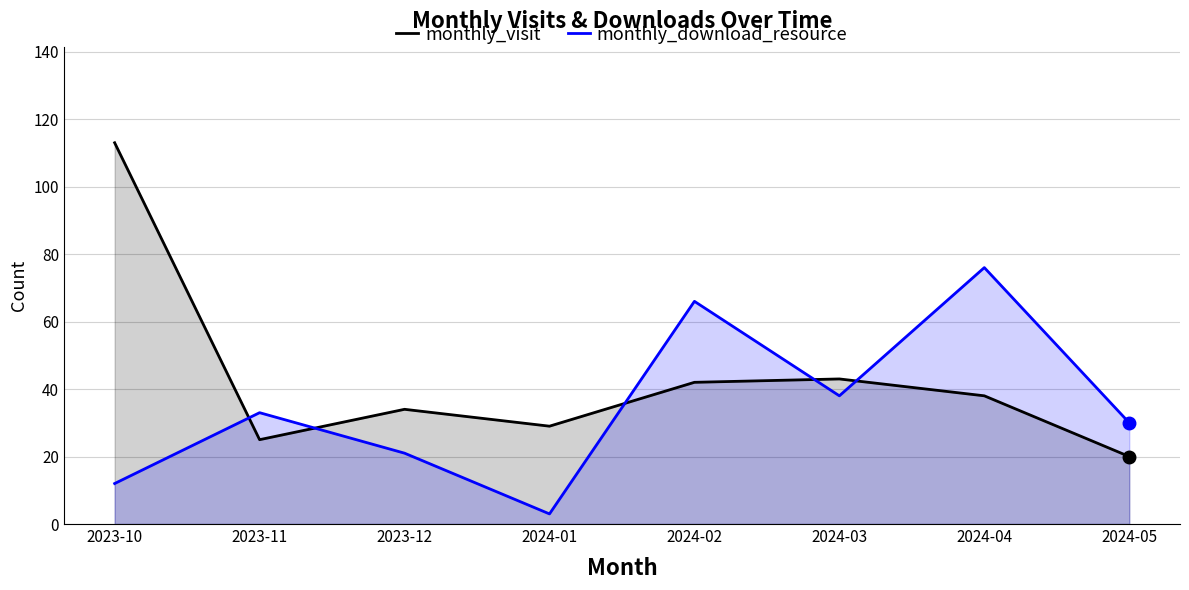

How many lines are shown in the chart?

2